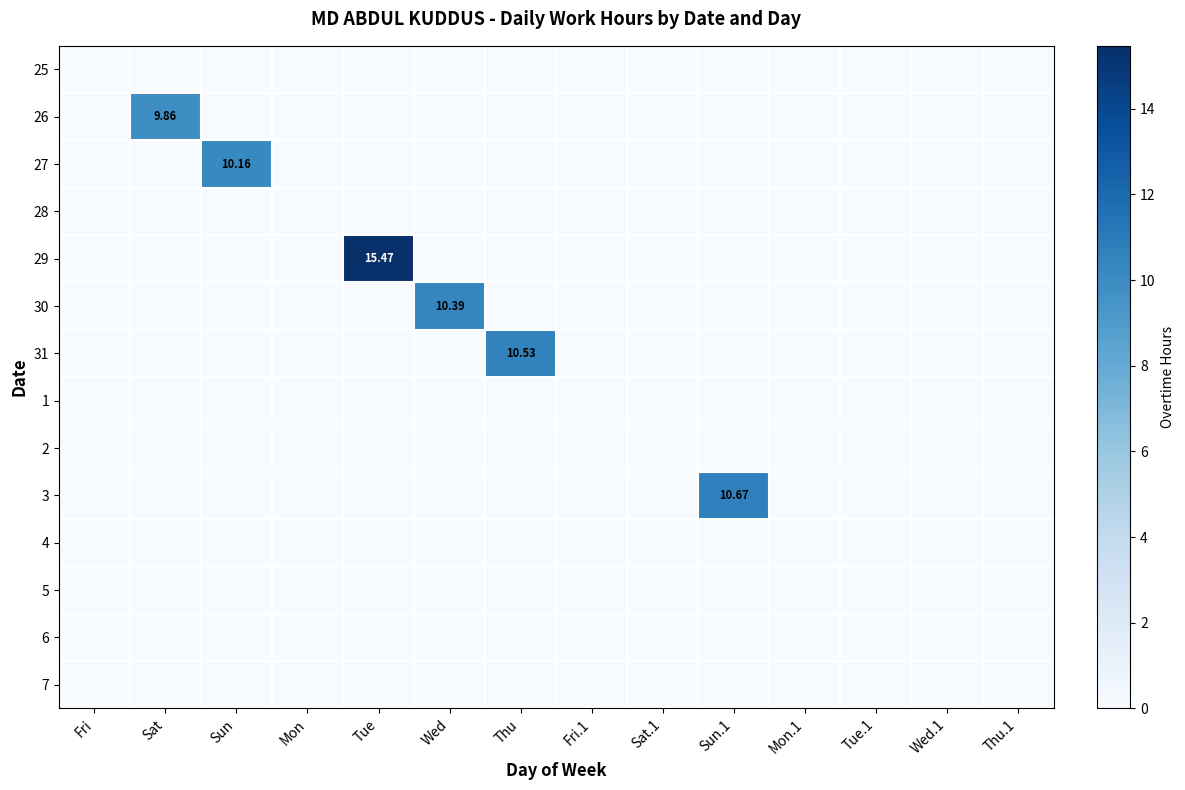

Rank the series by their maximum value, from lowest to highest.

25, 28, 1, 2, 4, 5, 6, 7, 26, 27, 30, 31, 3, 29